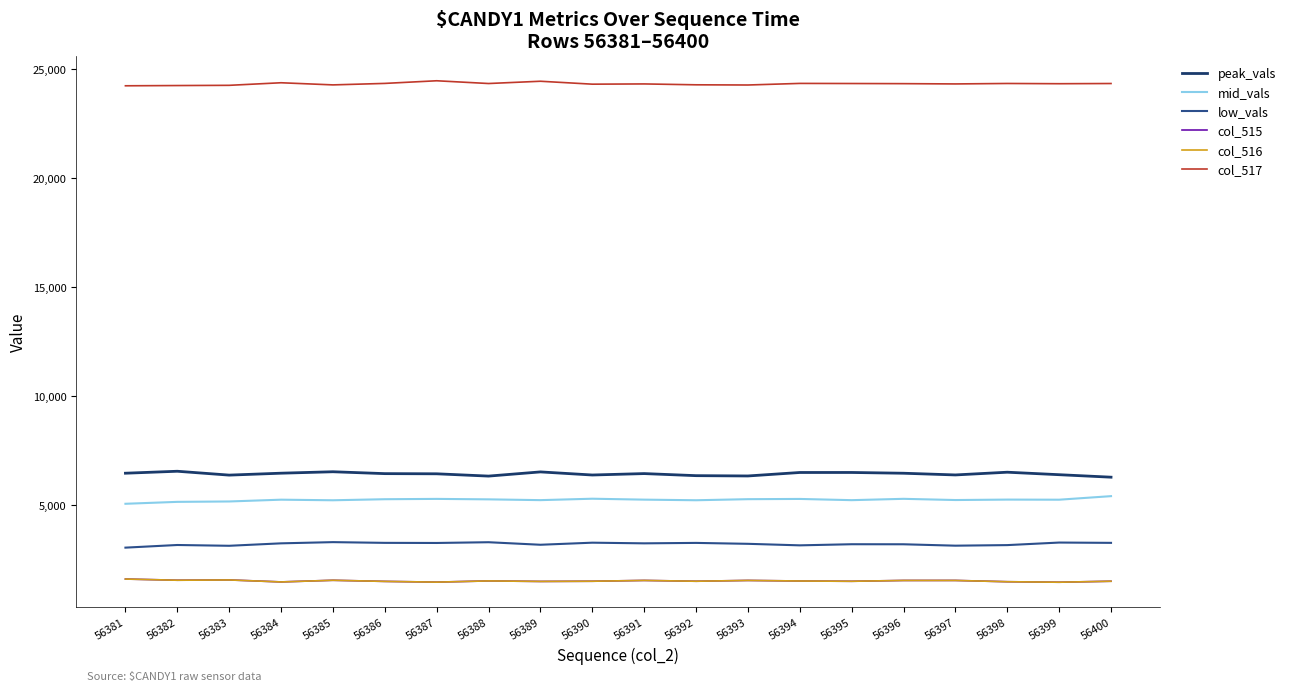

What is the average value of the col_516 series?

1533